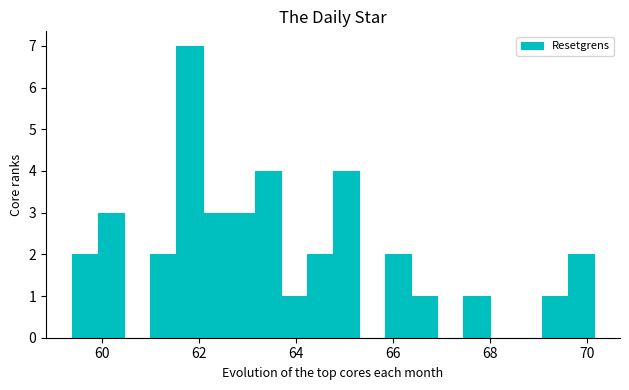

Around what value on the x-axis is the tallest bar? Give the approximate position of its centre, as read against the axis.

61.8